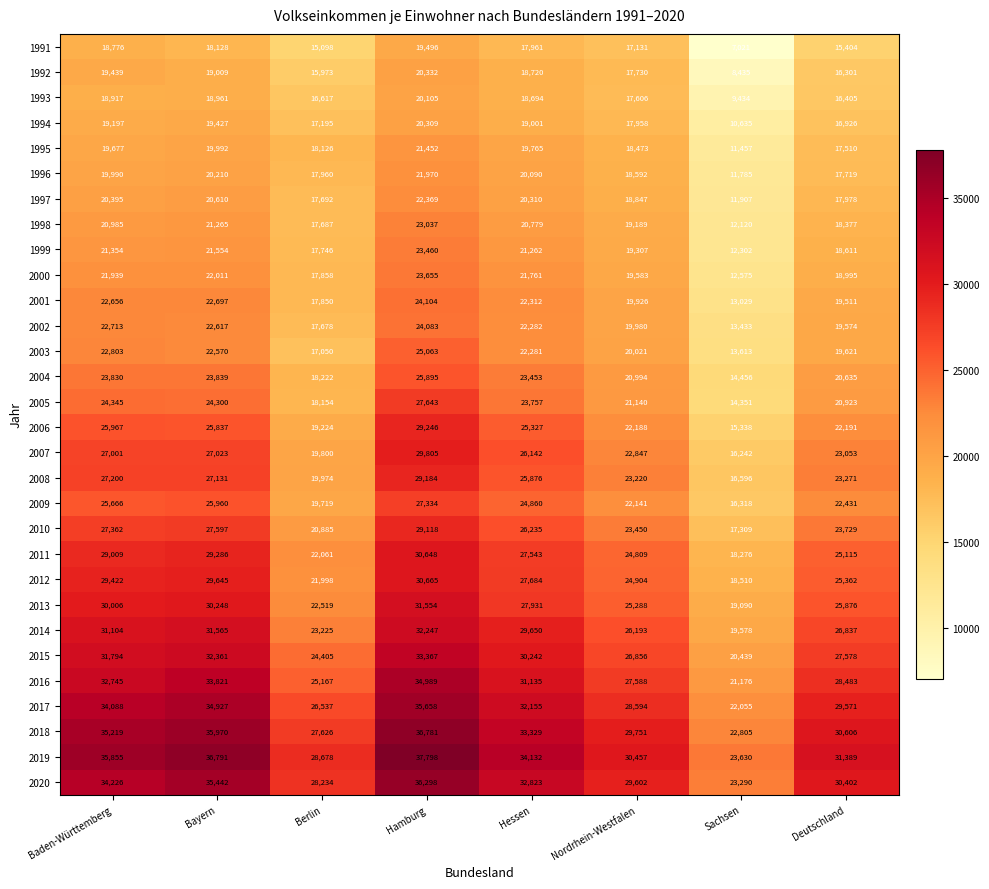

Which series has the widest spread of values?

2019